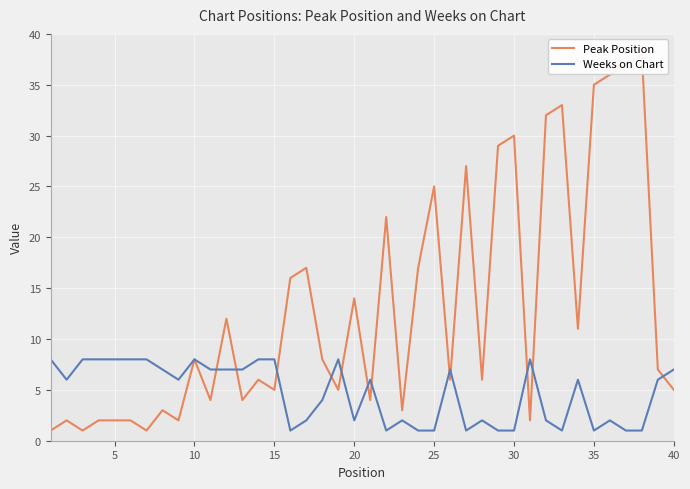

True or false: Weeks on Chart has a value of 1 at 30.

True